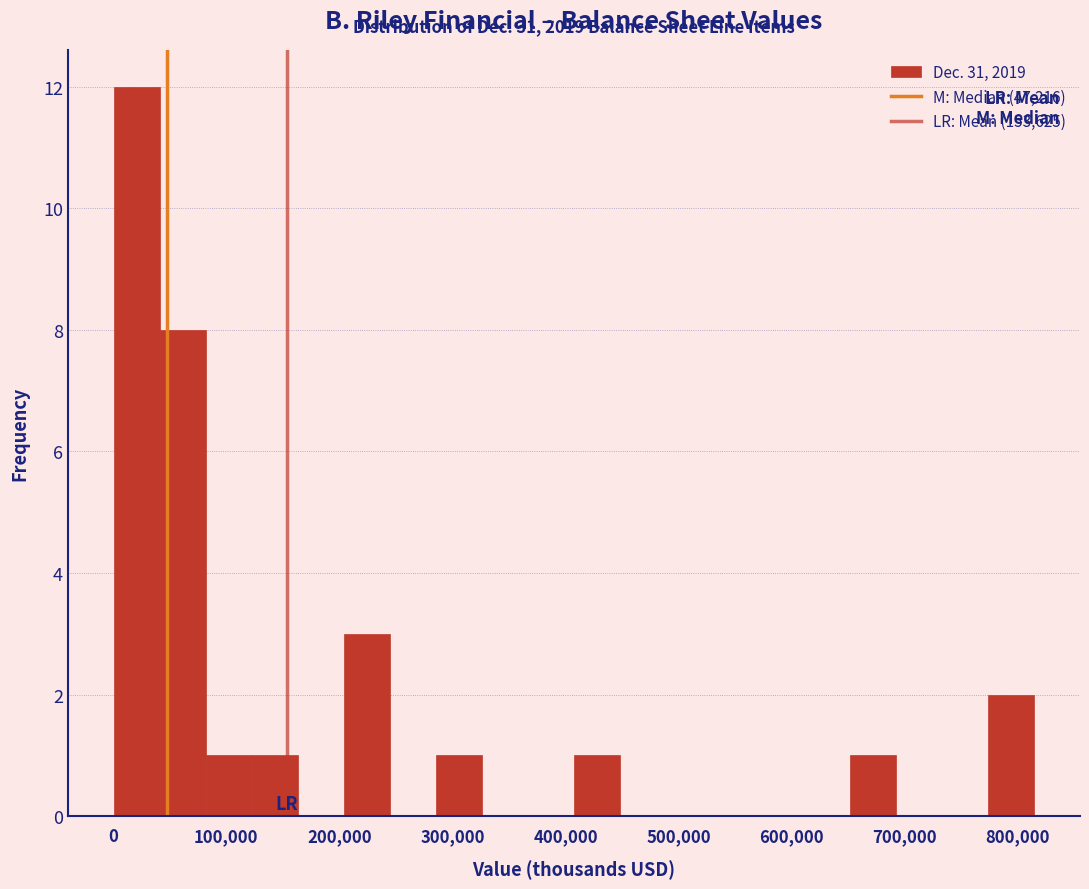

Over which range of the x-axis is the bar tallest?

0 to 40000